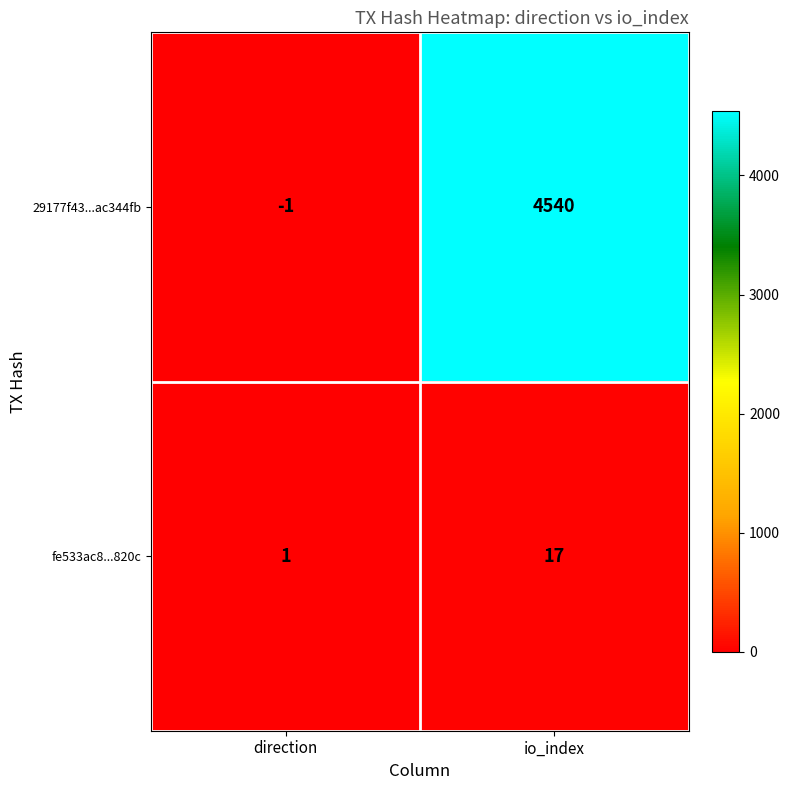

At how many categories does at least one series exceed 826?

1